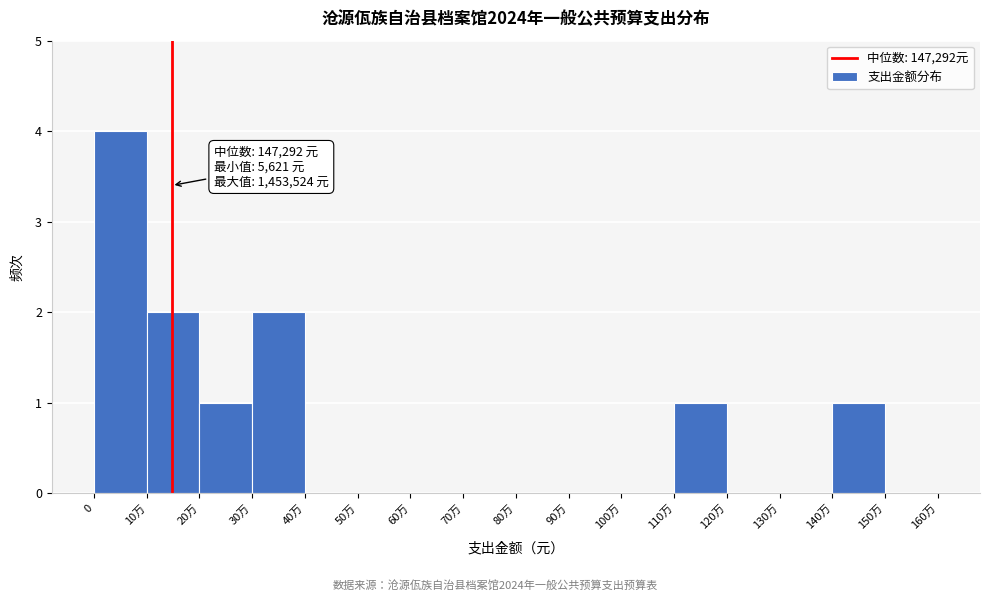

Reading right to left, transcribe all the data shown in this chart.

150万=0	140万=1	130万=0	120万=0	110万=1	100万=0	90万=0	80万=0	70万=0	60万=0	50万=0	40万=0	30万=2	20万=1	10万=2	0=4